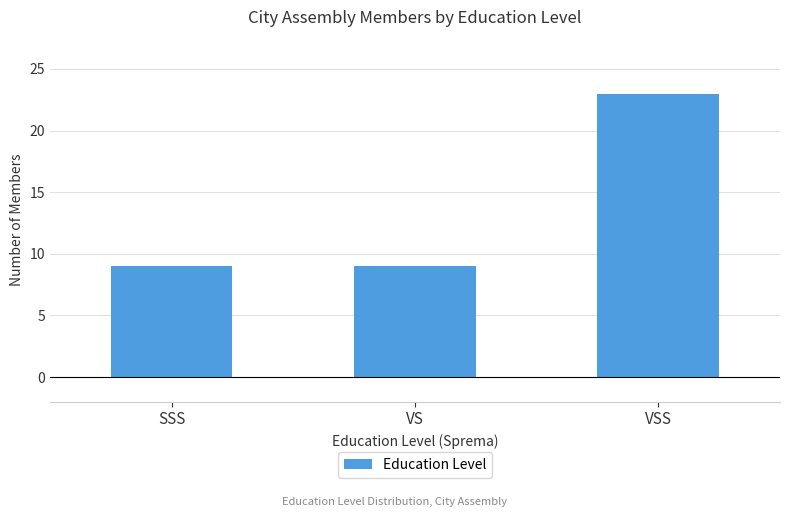

What is the smallest value displayed?

9